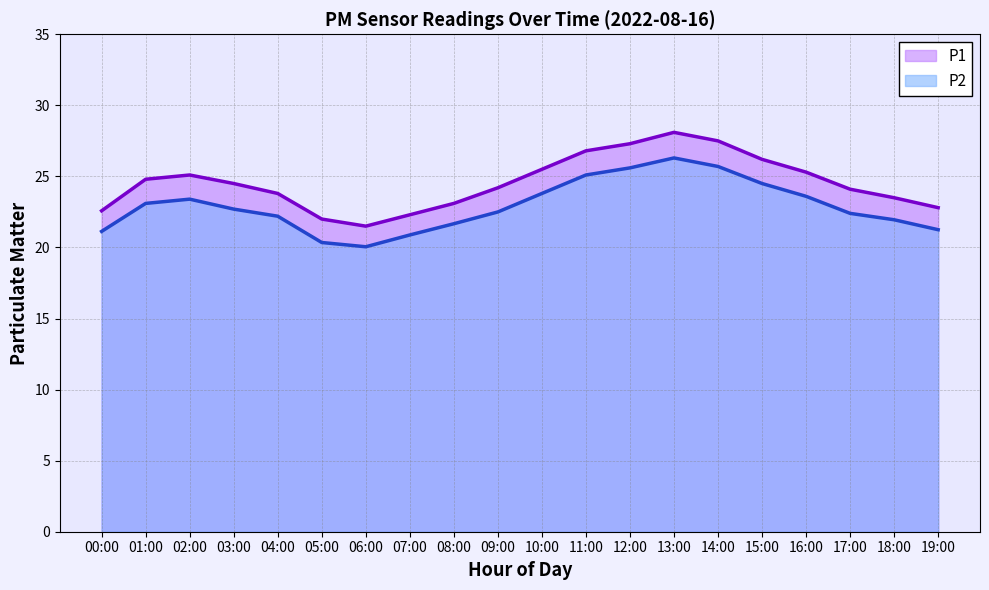

At which category is the sum across all series the highest?

13:00